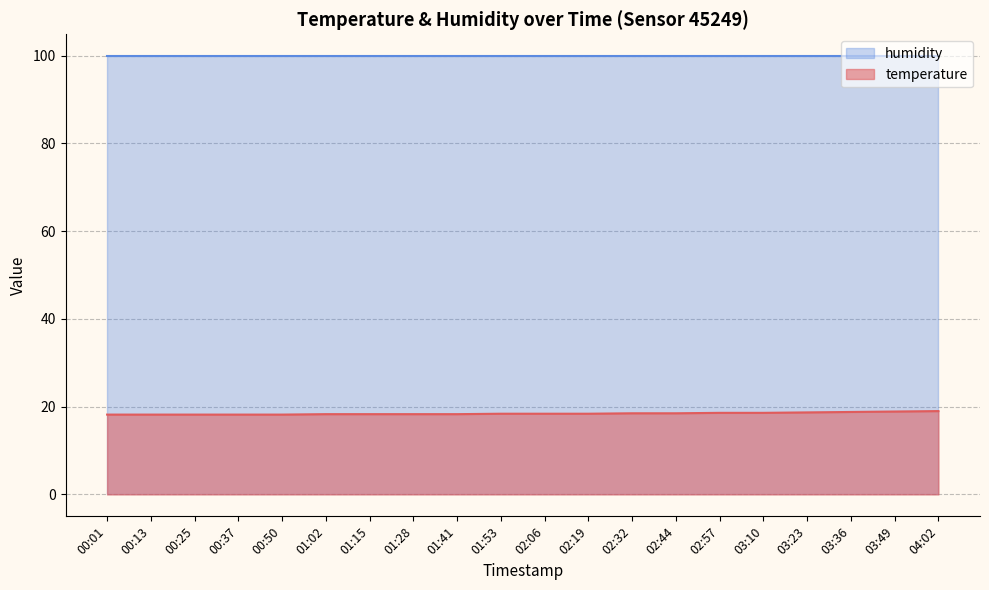

What is the change in value from 00:13 to 01:15?

+0.1